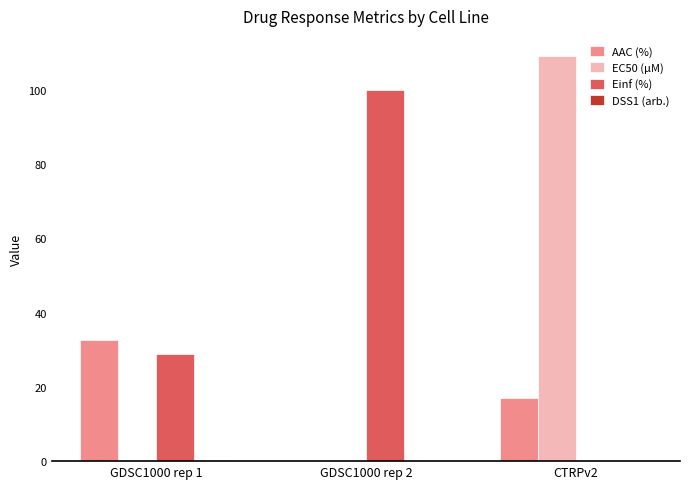

Which series has the largest total across all categories?

Einf (%)